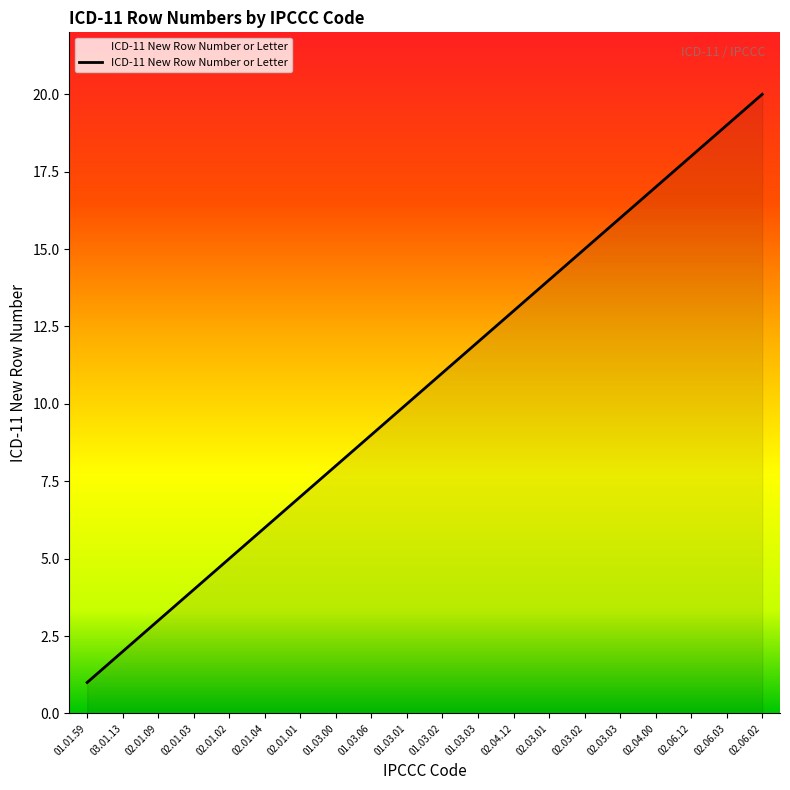

Rank the categories by value from lowest to highest.

01.01.59, 03.01.13, 02.01.09, 02.01.03, 02.01.02, 02.01.04, 02.01.01, 01.03.00, 01.03.06, 01.03.01, 01.03.02, 01.03.03, 02.04.12, 02.03.01, 02.03.02, 02.03.03, 02.04.00, 02.06.12, 02.06.03, 02.06.02